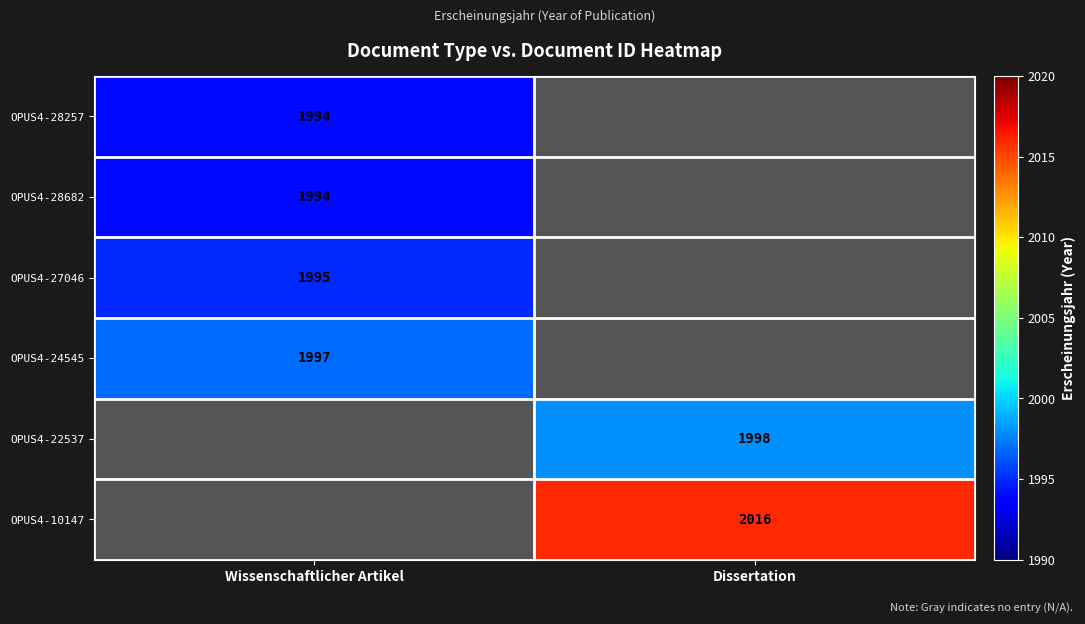

The OPUS4-28682 series shows 1994 at Wissenschaftlicher Artikel. True or false?

True